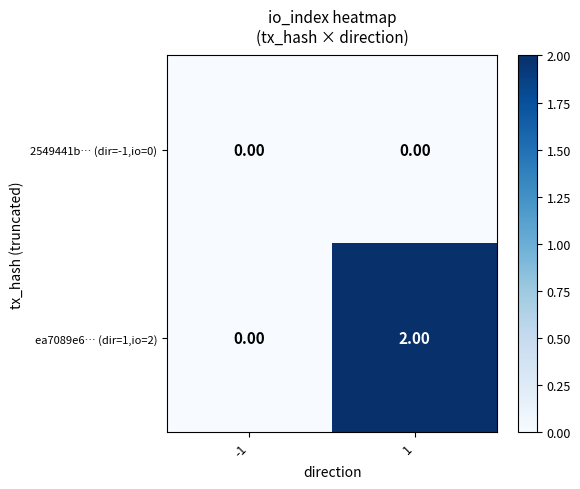

Count the number of data series in this chart.

2